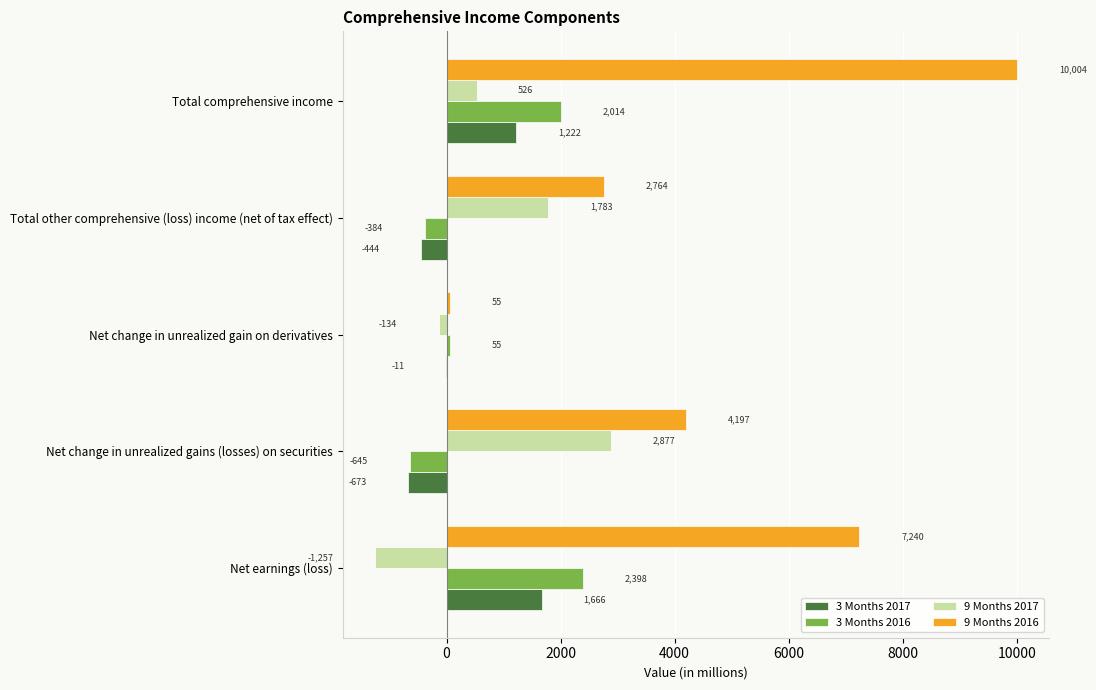

Which series changed the most between Net earnings (loss) and Total other comprehensive (loss) income (net of tax effect)?

9 Months 2016